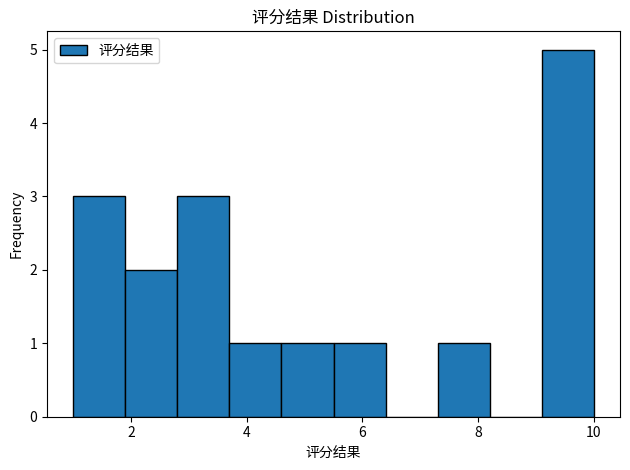

Reading left to right, transcribe this chart: for each bar, give the range it covers on the x-axis and its height. Neither the bar edges nor the heights are printed on the chart, so give them approximately, as read against the axes.

1.0 to 1.9: 3
1.9 to 2.8: 2
2.8 to 3.7: 3
3.7 to 4.6: 1
4.6 to 5.5: 1
5.5 to 6.4: 1
6.4 to 7.3: 0
7.3 to 8.2: 1
8.2 to 9.1: 0
9.1 to 10.0: 5